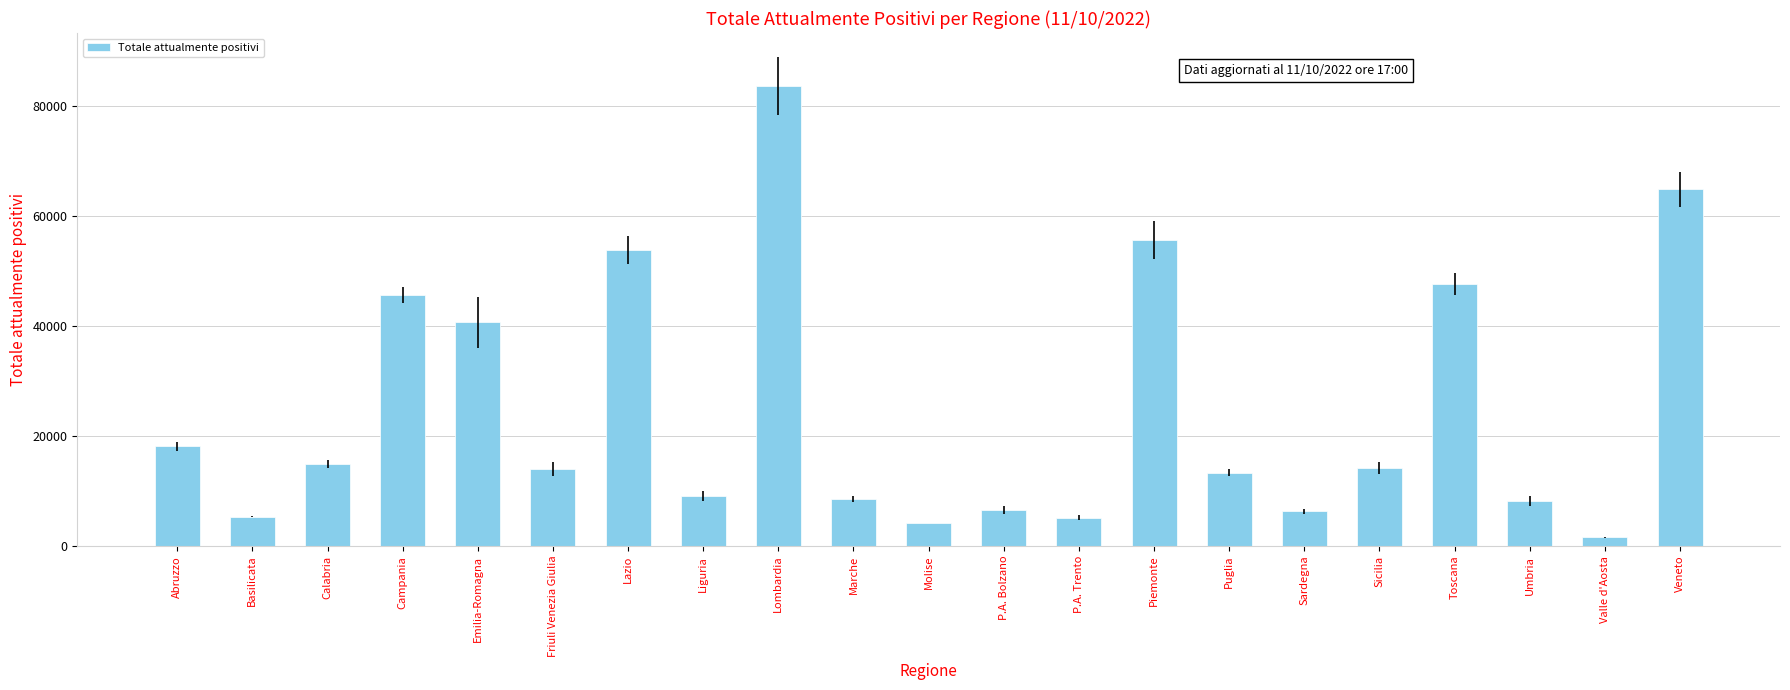

At which category does the chart reach its peak across all series?

Lombardia